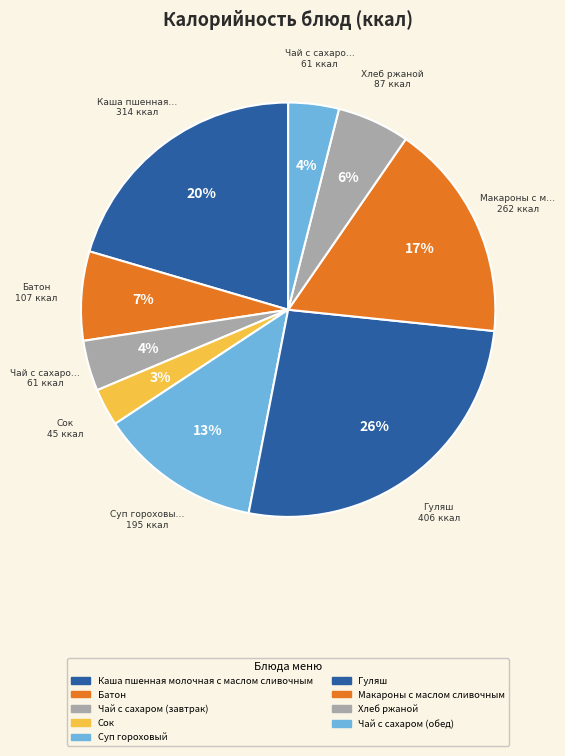

Which category has the smallest portion of the pie?

Сок